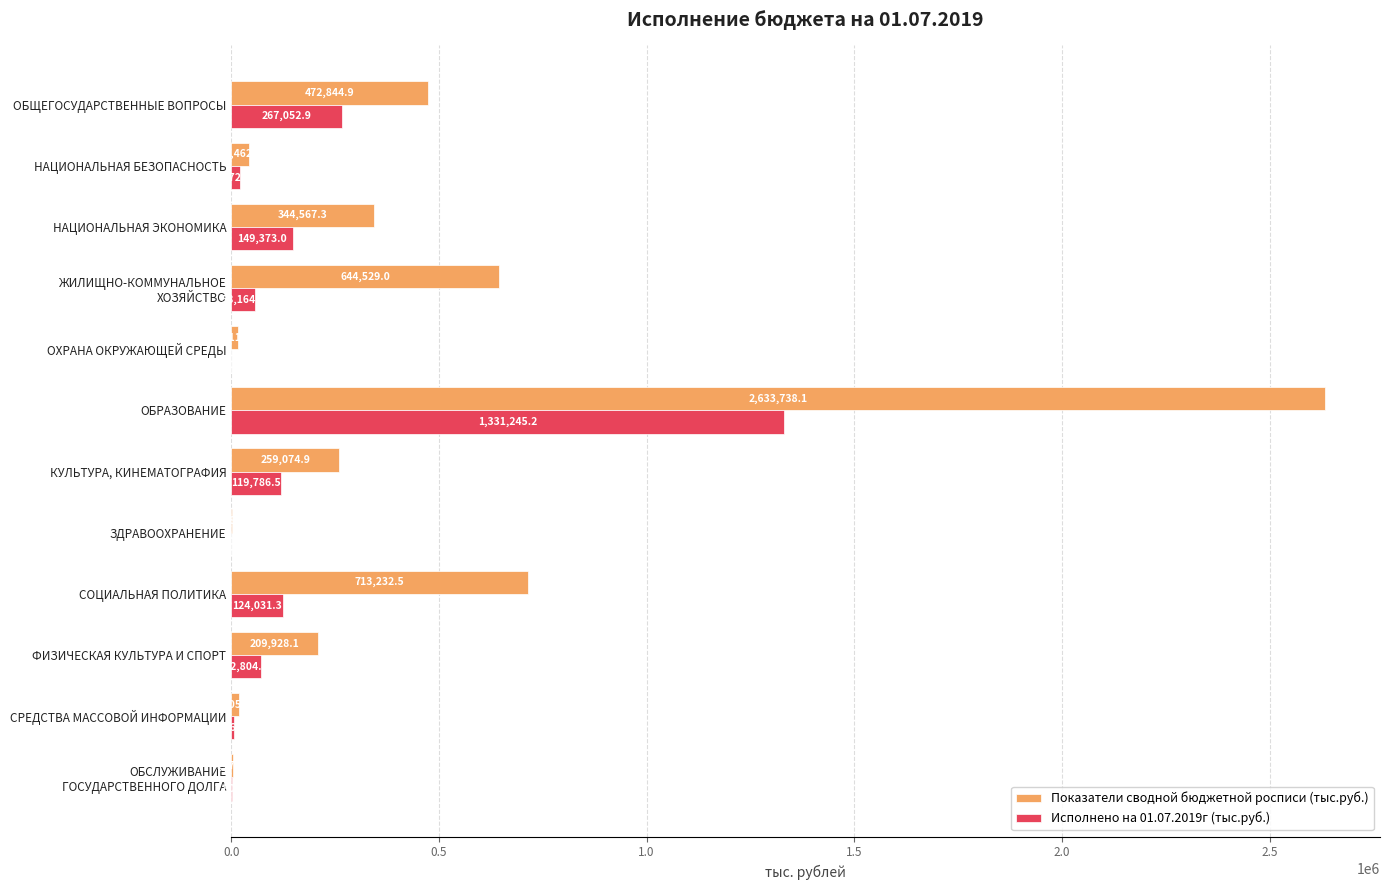

Is the value of Исполнено на 01.07.2019г (тыс.руб.) at ОБРАЗОВАНИЕ greater than the value of Показатели сводной бюджетной росписи (тыс.руб.) at СОЦИАЛЬНАЯ ПОЛИТИКА?

Yes